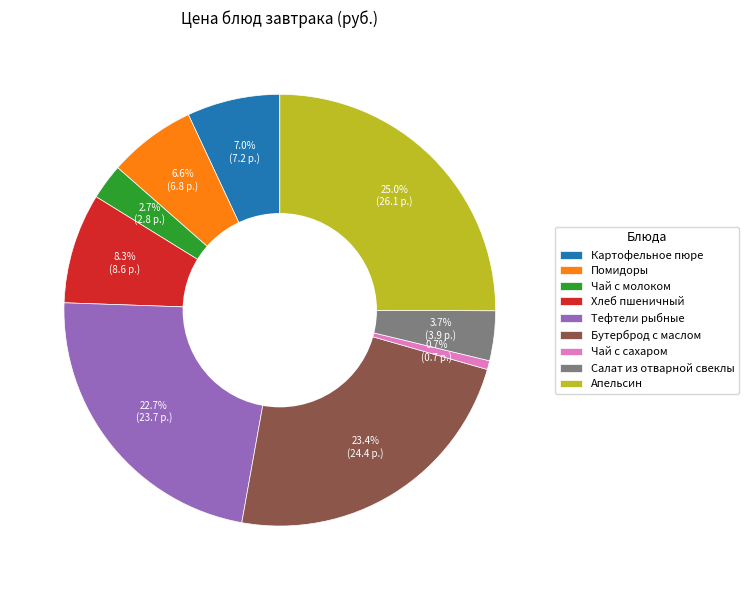

Is it true that Чай с молоком is 16% of the pie?

False